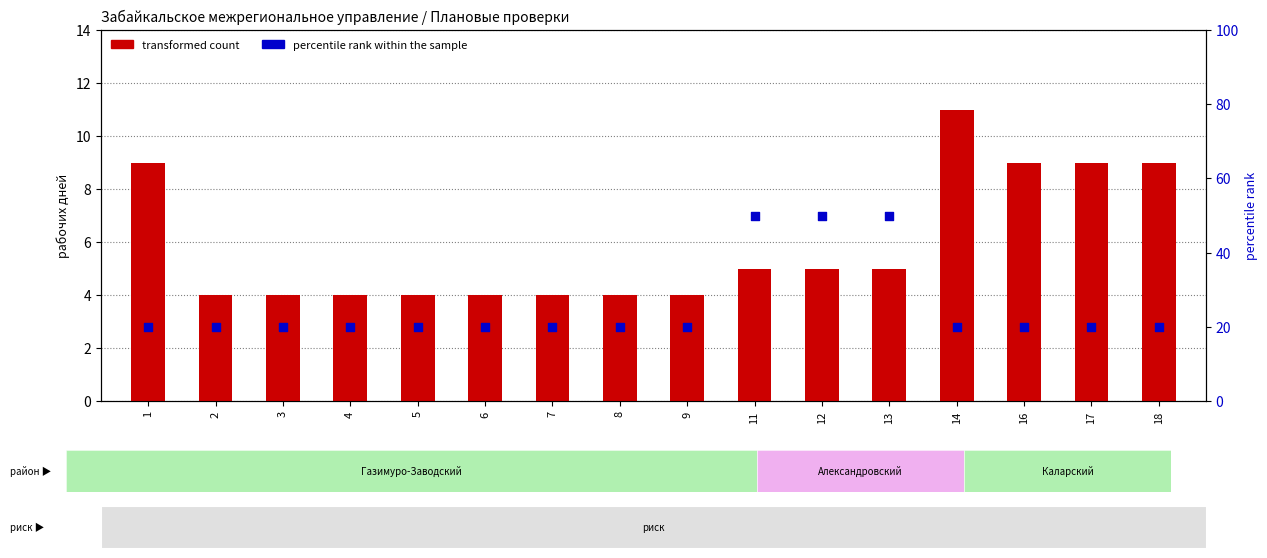

Is the value of percentile rank within the sample at 3 greater than the value of transformed count at 4?

Yes